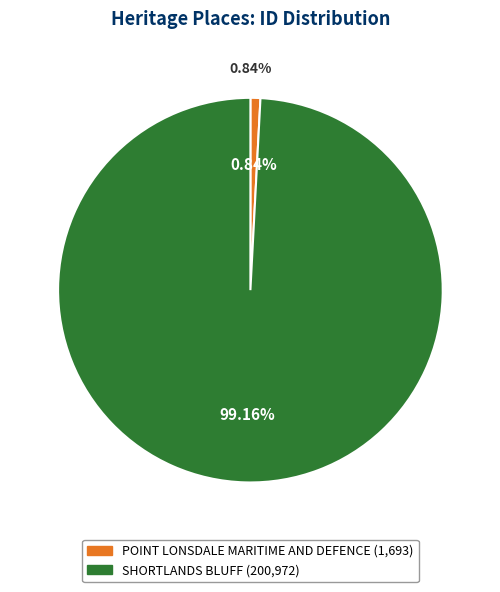

What percentage is NOT represented by SHORTLANDS BLUFF?

0.8%